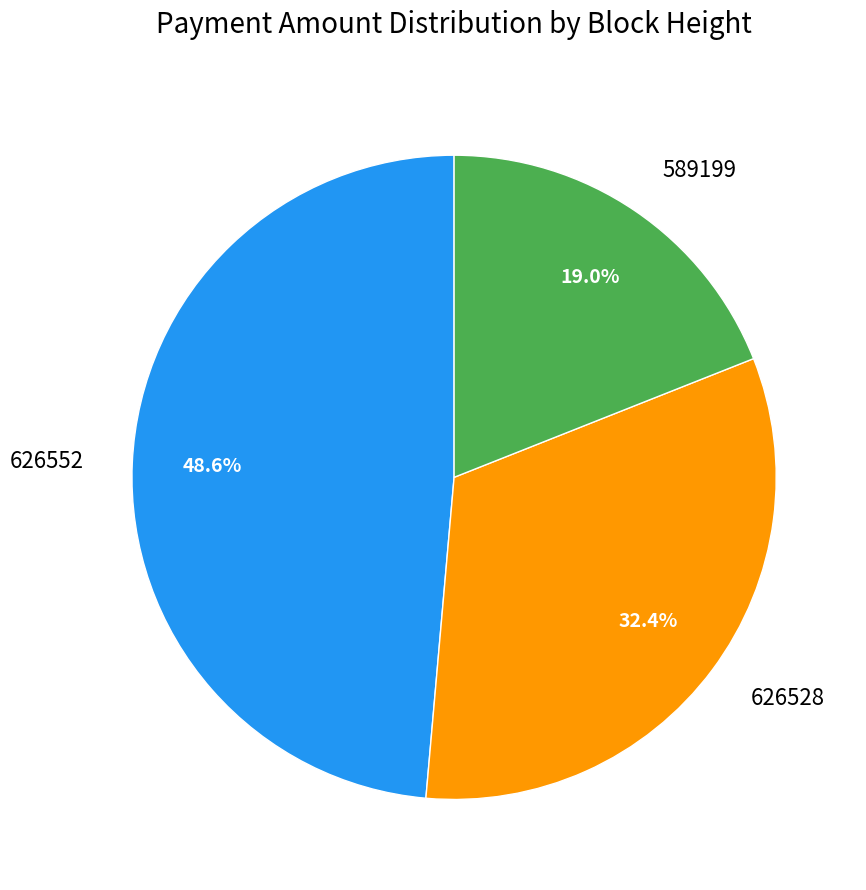

What is the total percentage of 626528 and 626552?

81.0%